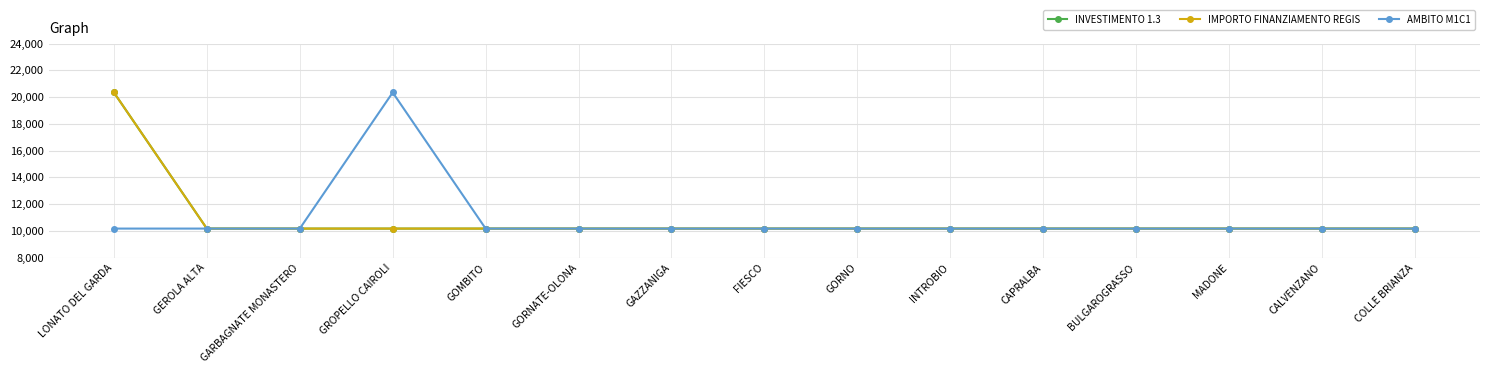

Rank the categories by IMPORTO FINANZIAMENTO REGIS value from lowest to highest.

GEROLA ALTA, GARBAGNATE MONASTERO, GROPELLO CAIROLI, GOMBITO, GORNATE-OLONA, GAZZANIGA, FIESCO, GORNO, INTROBIO, CAPRALBA, BULGAROGRASSO, MADONE, CALVENZANO, COLLE BRIANZA, LONATO DEL GARDA